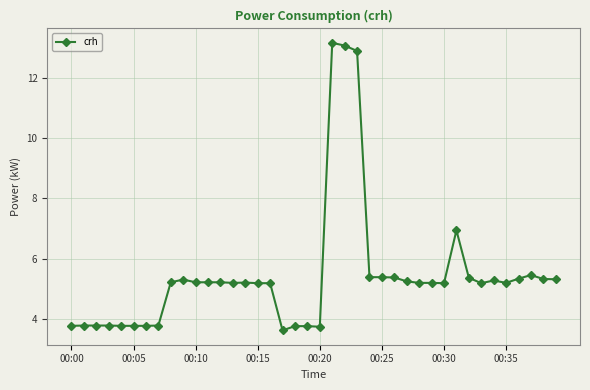

What is the average value?

5.4